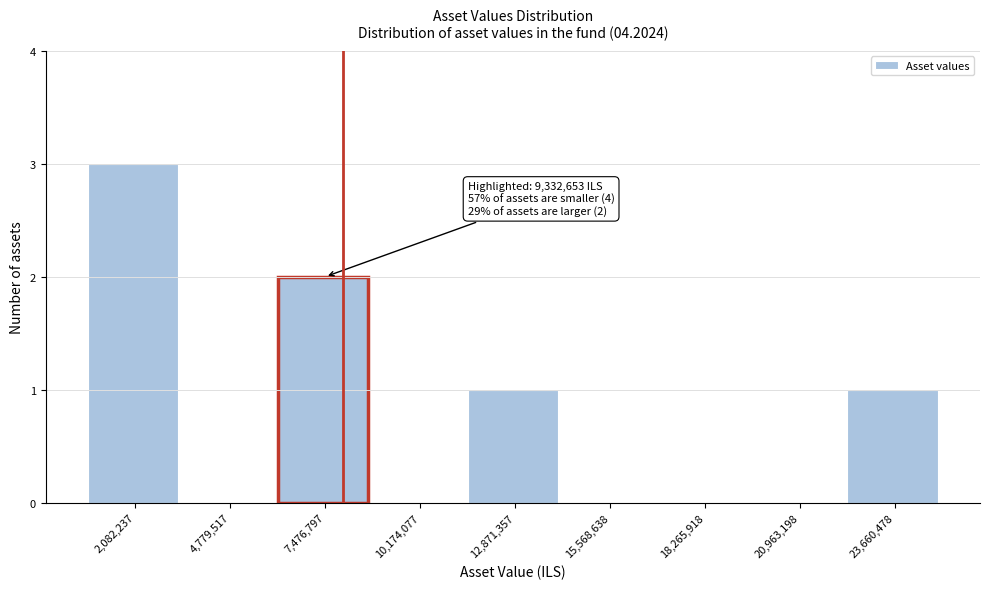

Reading left to right, what are all the values shown in this chart?

2,082,237=3	4,779,517=0	7,476,797=2	10,174,077=0	12,871,357=1	15,568,638=0	18,265,918=0	20,963,198=0	23,660,478=1